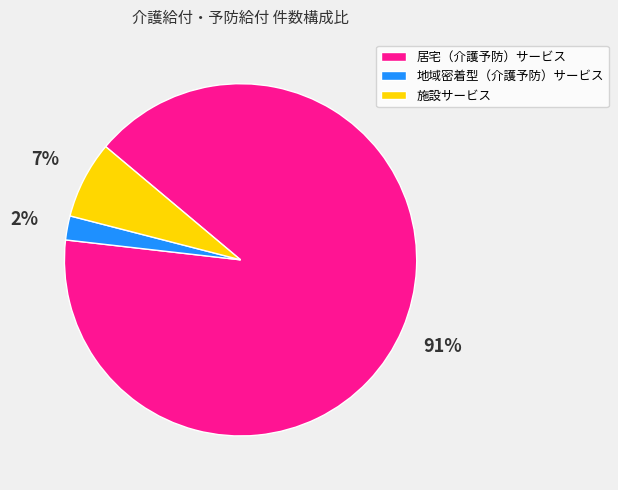

To the nearest percent, what portion does 施設サービス represent?

7%